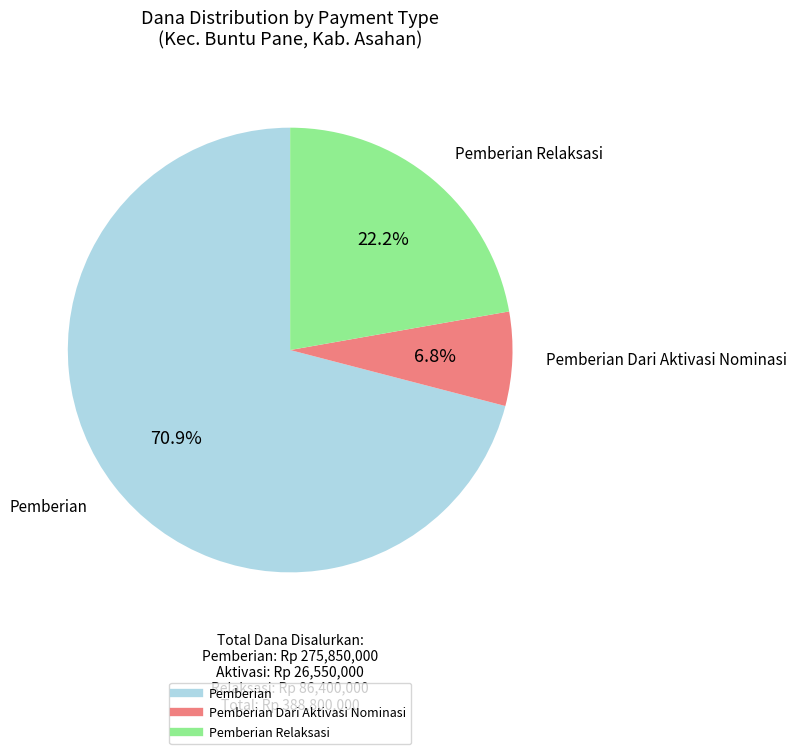

Is there a majority slice in this chart?

Yes